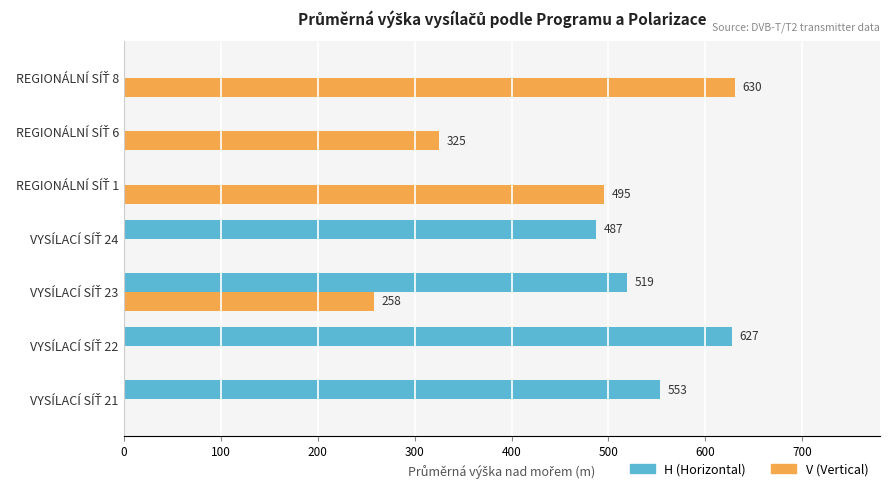

What is the highest value of the H (Horizontal) series?

627